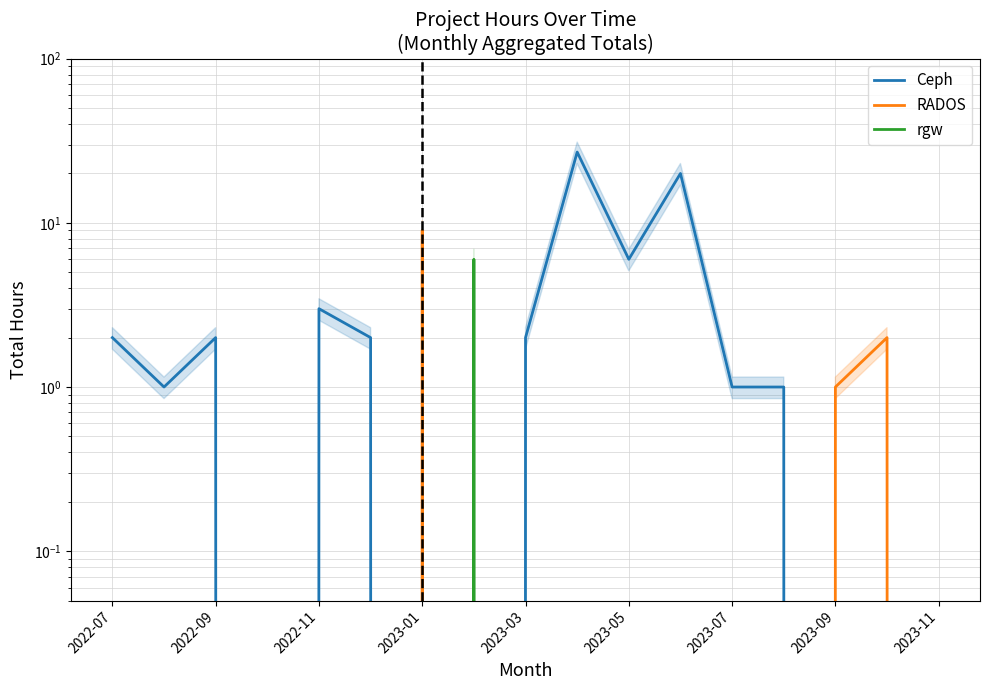

How many times do rgw and RADOS cross each other?

1